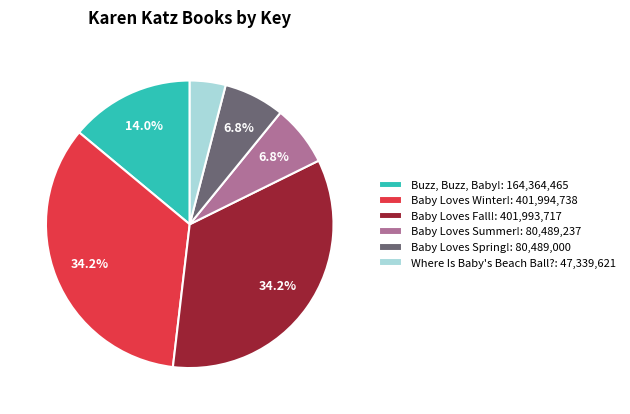

How much of the chart is everything except Baby Loves Winter!?

65.8%